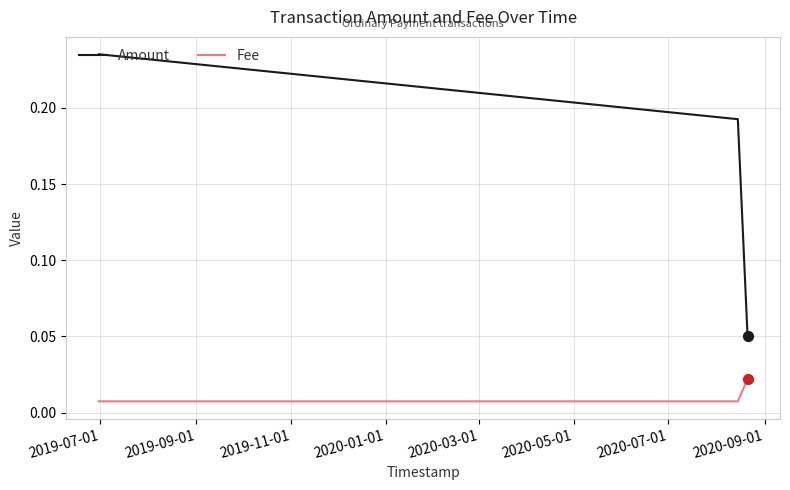

Which series has the widest spread of values?

Amount